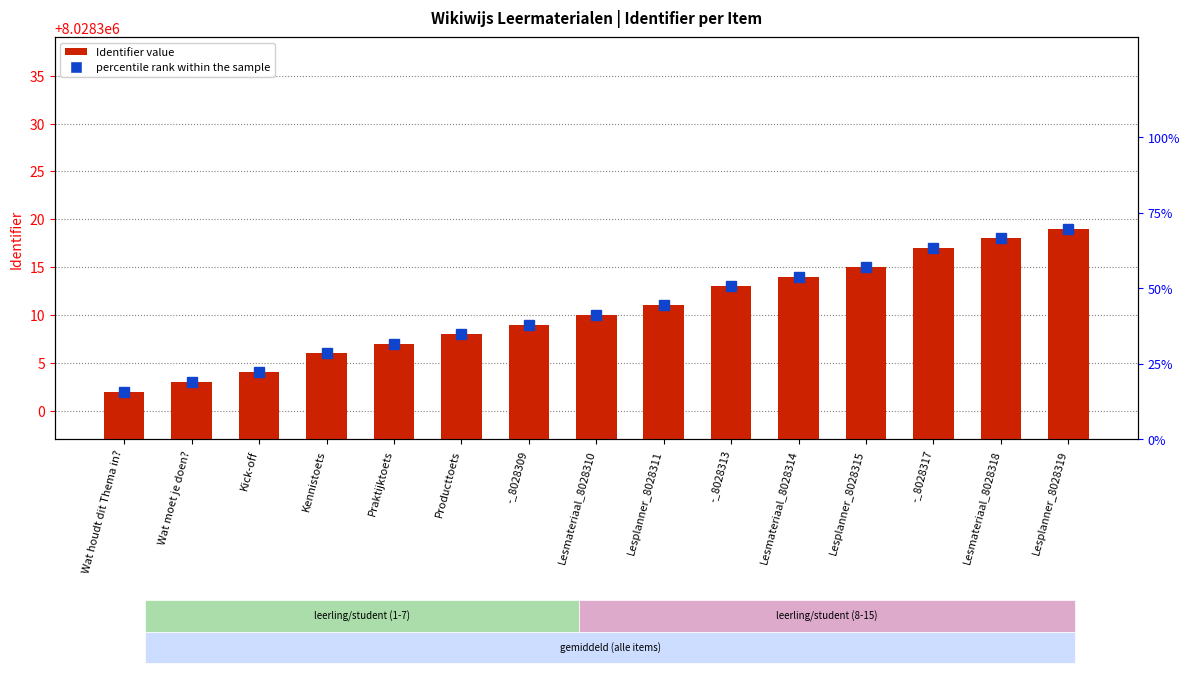

Is it true that the value at Wat moet je doen? is 10?

False